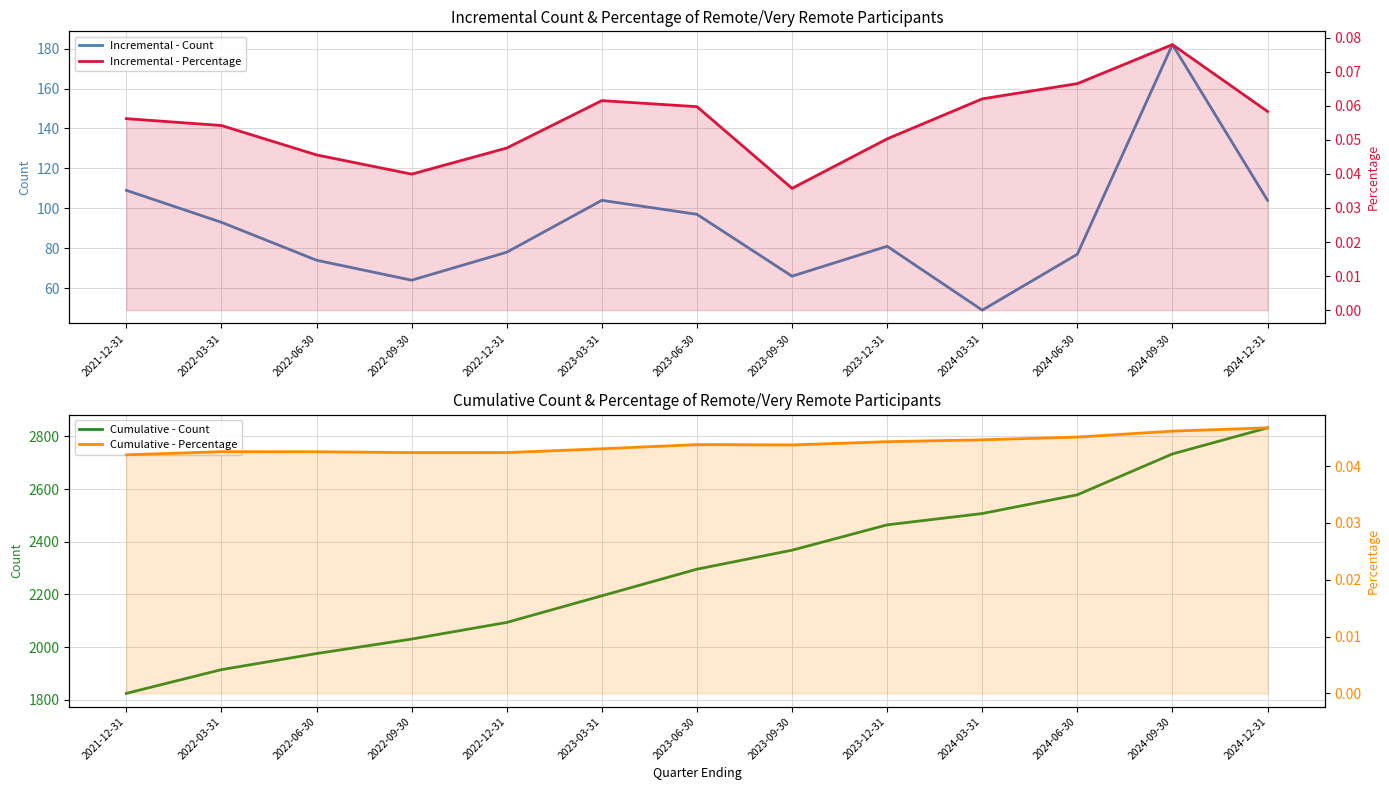

What is the spread (max minus min) of values at 2023-03-31?

2195.0